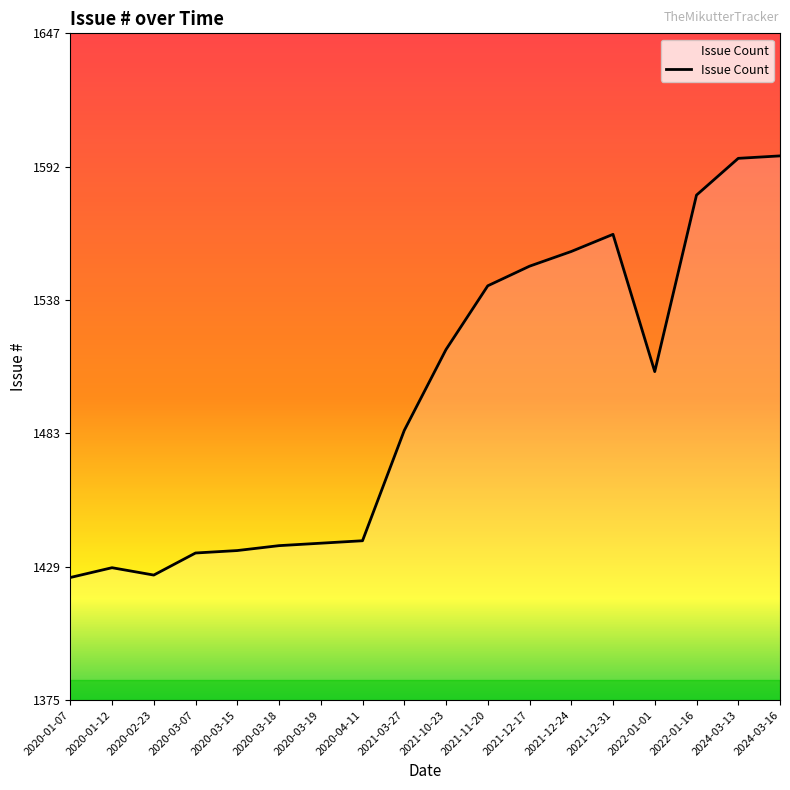

Approximately how many times larger is the value at 2021-12-31 compared to 2020-02-23?

1.1